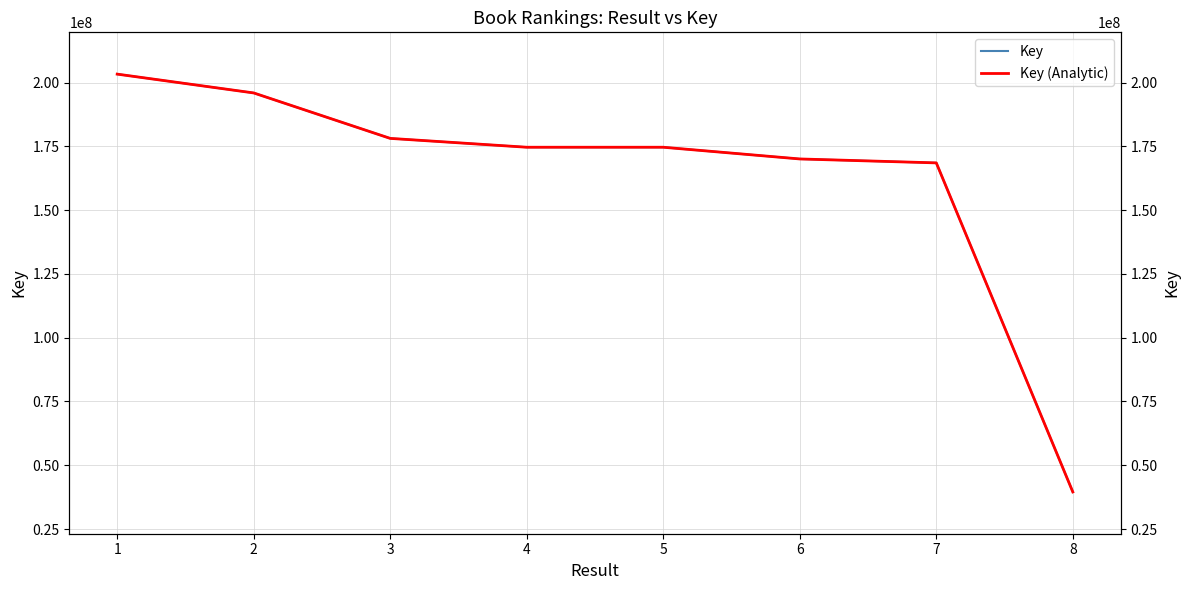

Is the value of Key at 2 greater than the value of Key (Analytic) at 1?

No